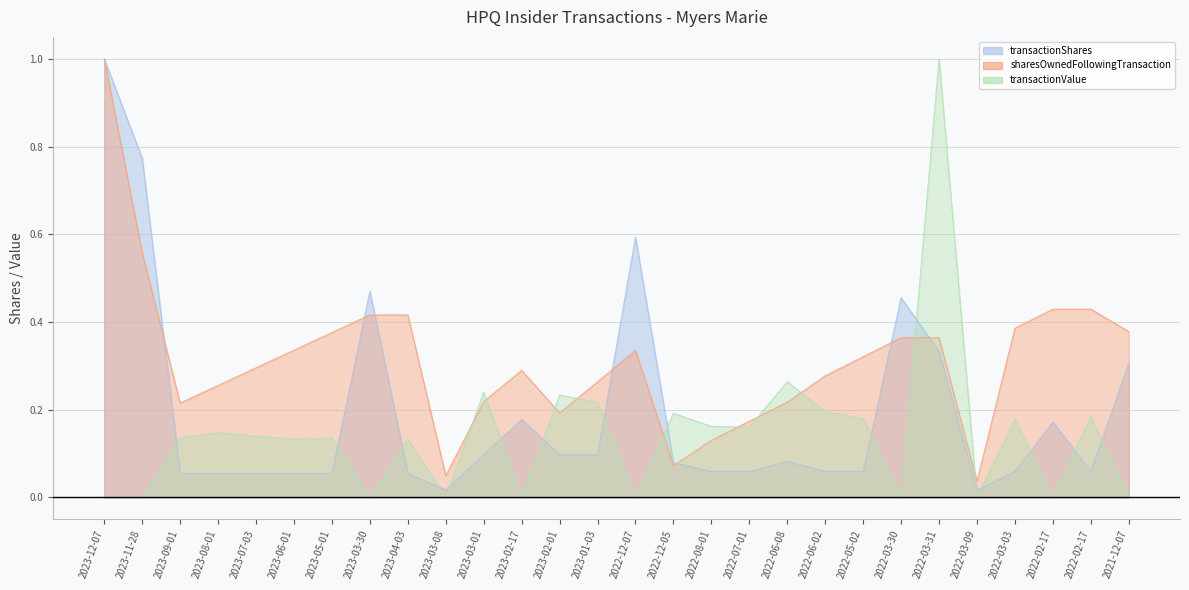

Reading left to right, extract all data points from this chart.

transactionShares: 2023-12-07=1.0	2023-11-28=0.8	2023-09-01=0.1	2023-08-01=0.1	2023-07-03=0.1	2023-06-01=0.1	2023-05-01=0.1	2023-03-30=0.5	2023-04-03=0.1	2023-03-08=0.0	2023-03-01=0.1	2023-02-17=0.2	2023-02-01=0.1	2023-01-03=0.1	2022-12-07=0.6	2022-12-05=0.1	2022-08-01=0.1	2022-07-01=0.1	2022-06-08=0.1	2022-06-02=0.1	2022-05-02=0.1	2022-03-30=0.5	2022-03-31=0.3	2022-03-09=0.0	2022-03-03=0.1	2022-02-17=0.2	2022-02-17=0.1	2021-12-07=0.3
sharesOwnedFollowingTransaction: 2023-12-07=1.0	2023-11-28=0.6	2023-09-01=0.2	2023-08-01=0.3	2023-07-03=0.3	2023-06-01=0.3	2023-05-01=0.4	2023-03-30=0.4	2023-04-03=0.4	2023-03-08=0.0	2023-03-01=0.2	2023-02-17=0.3	2023-02-01=0.2	2023-01-03=0.3	2022-12-07=0.3	2022-12-05=0.1	2022-08-01=0.1	2022-07-01=0.2	2022-06-08=0.2	2022-06-02=0.3	2022-05-02=0.3	2022-03-30=0.4	2022-03-31=0.4	2022-03-09=0.0	2022-03-03=0.4	2022-02-17=0.4	2022-02-17=0.4	2021-12-07=0.4
transactionValue: 2023-12-07=0.0	2023-11-28=0.0	2023-09-01=0.1	2023-08-01=0.1	2023-07-03=0.1	2023-06-01=0.1	2023-05-01=0.1	2023-03-30=0.0	2023-04-03=0.1	2023-03-08=0.0	2023-03-01=0.2	2023-02-17=0.0	2023-02-01=0.2	2023-01-03=0.2	2022-12-07=0.0	2022-12-05=0.2	2022-08-01=0.2	2022-07-01=0.2	2022-06-08=0.3	2022-06-02=0.2	2022-05-02=0.2	2022-03-30=0.0	2022-03-31=1.0	2022-03-09=0.0	2022-03-03=0.2	2022-02-17=0.0	2022-02-17=0.2	2021-12-07=0.0